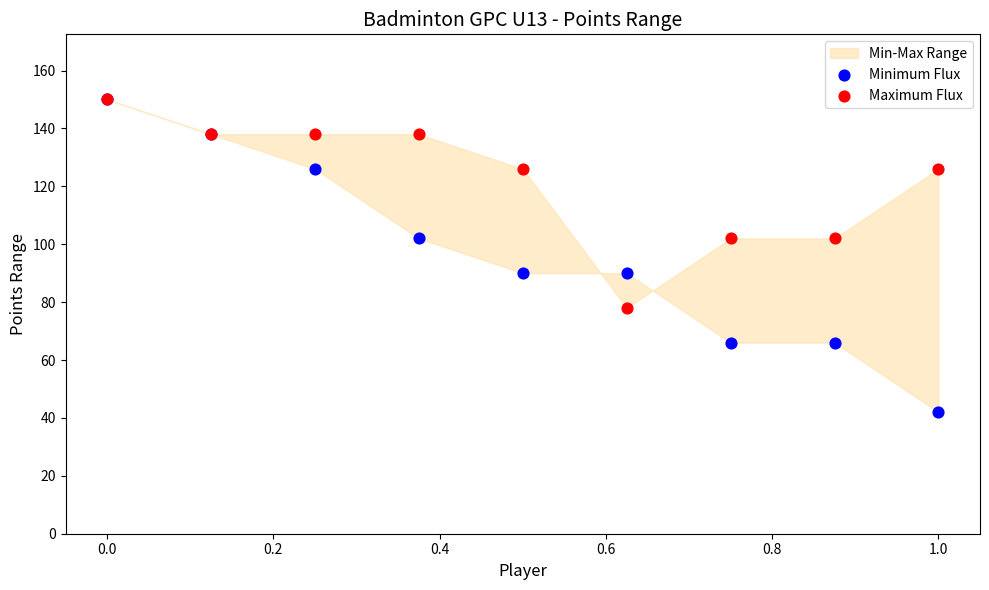

Which series has the largest Y range (max minus min)?

Minimum Flux